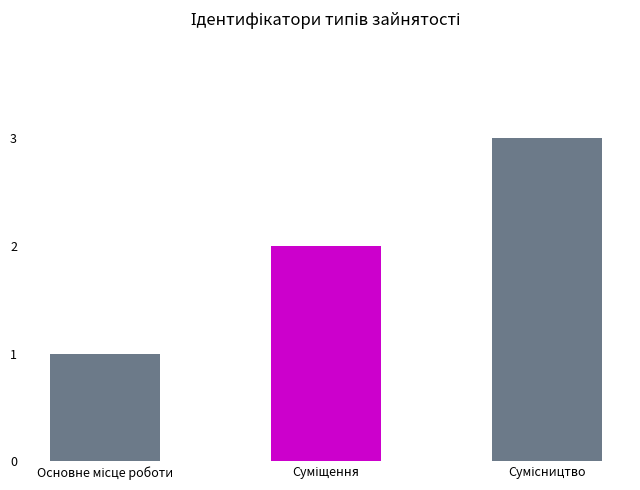

How many values are between 1 and 3?

3